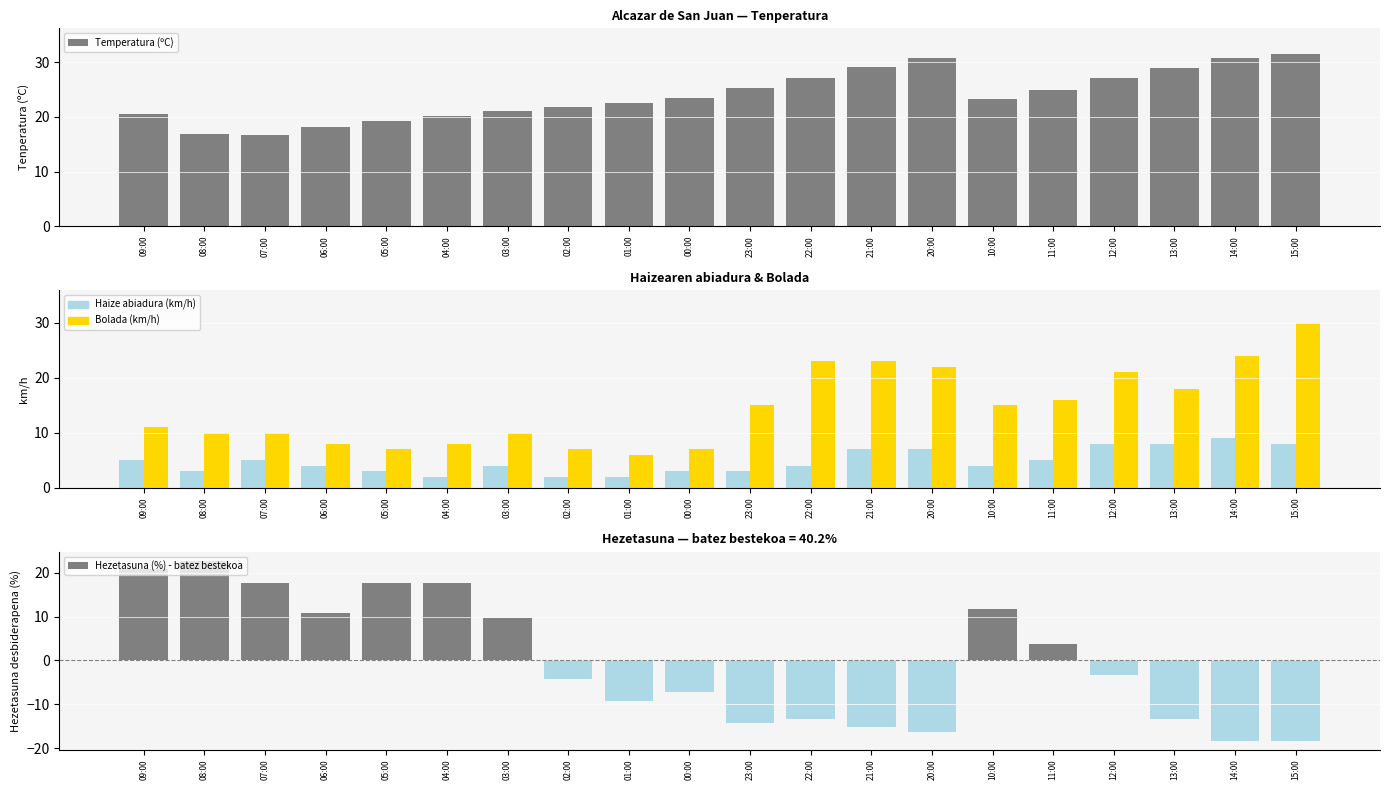

Is it true that Temperatura (ºC) equals 16.8 at 08:00?

True